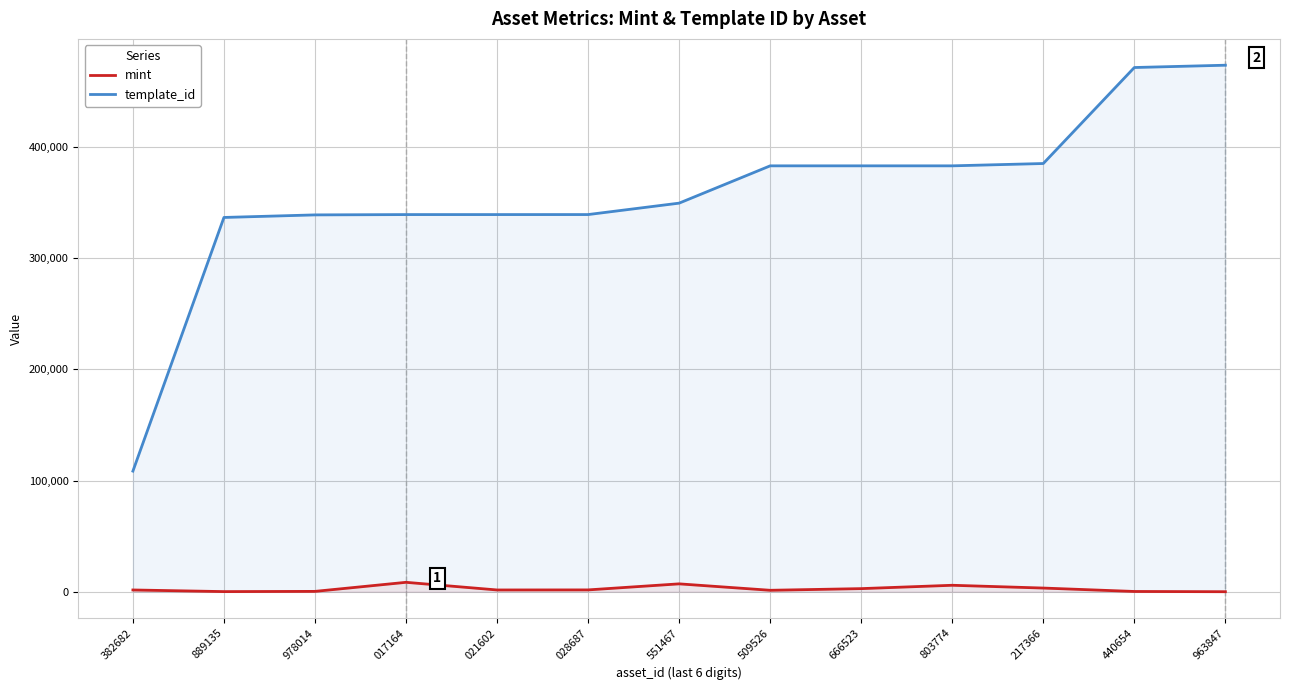

The value of mint at 803774 is 5800. True or false?

True